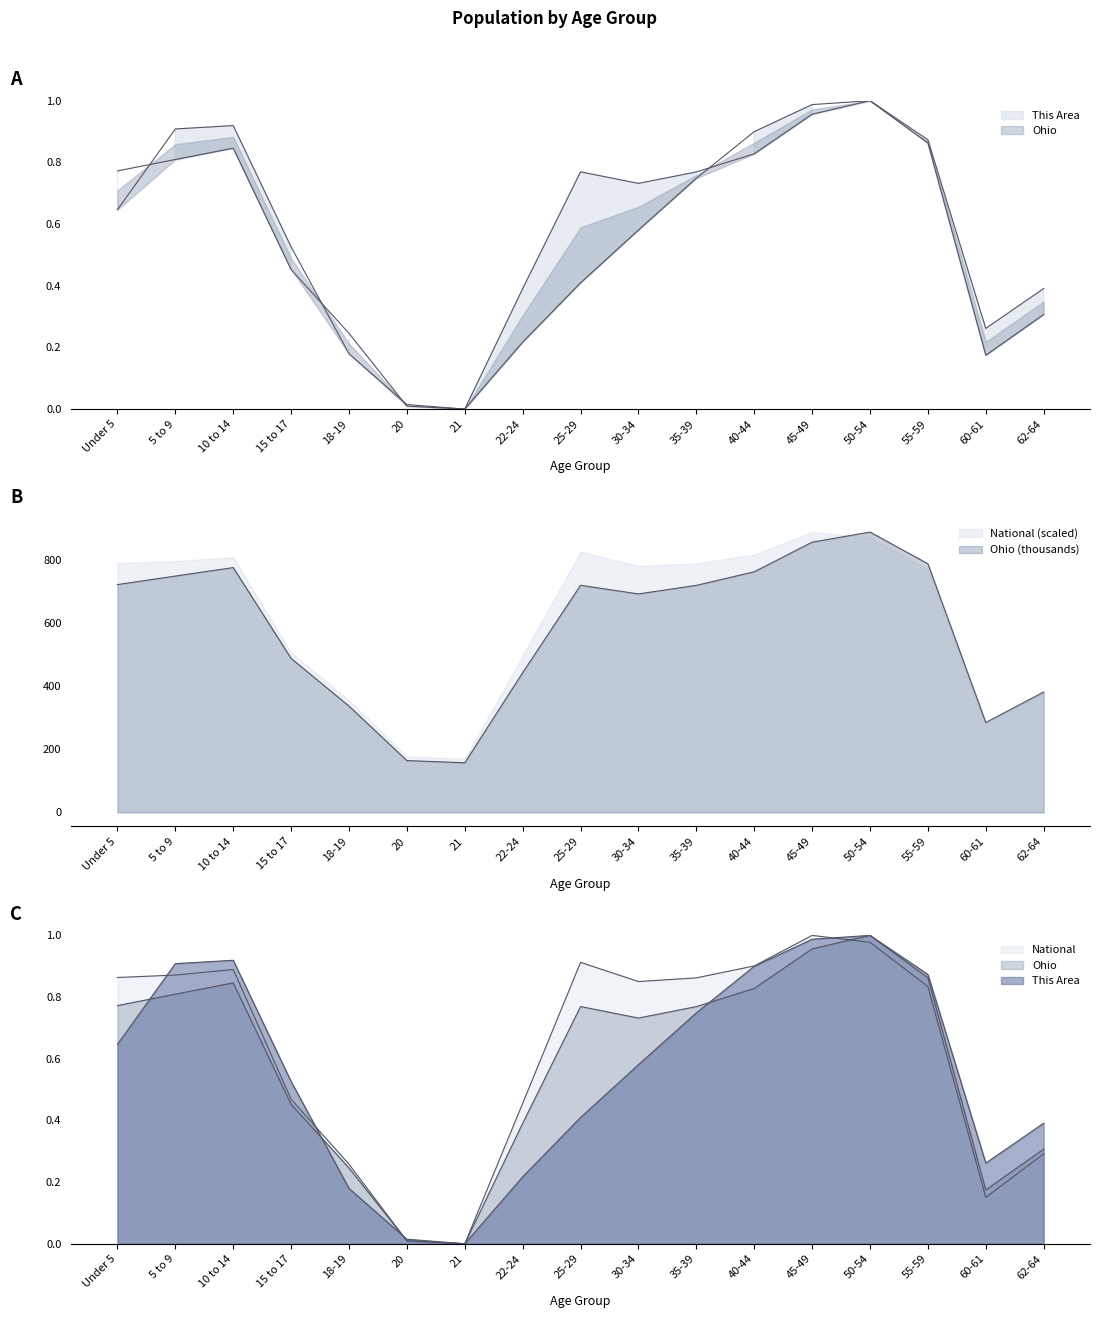

What is the value of the National point at the 4th from the left?

0.5